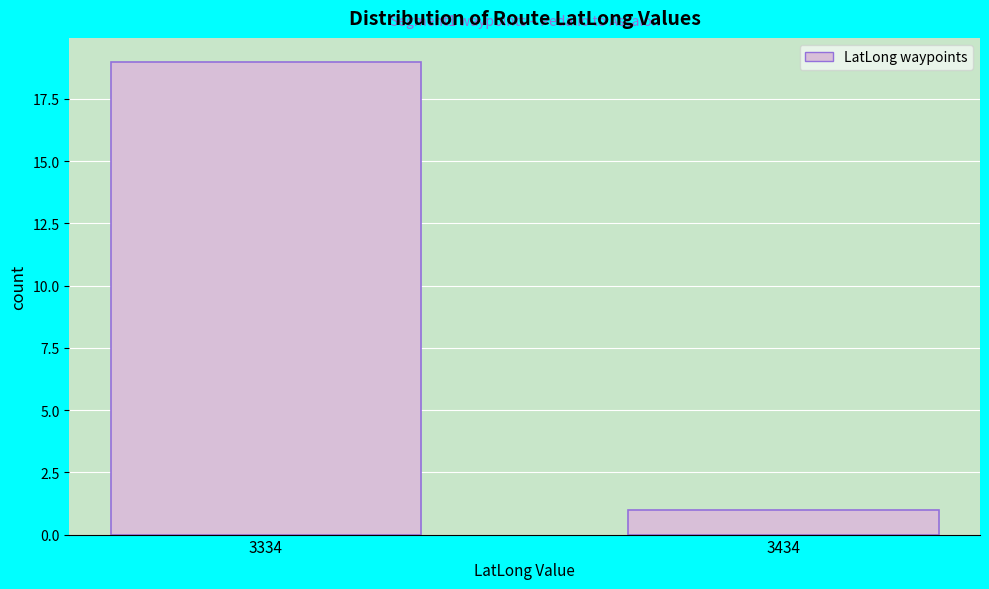

Reading right to left, transcribe all the data shown in this chart.

3434=1	3334=19